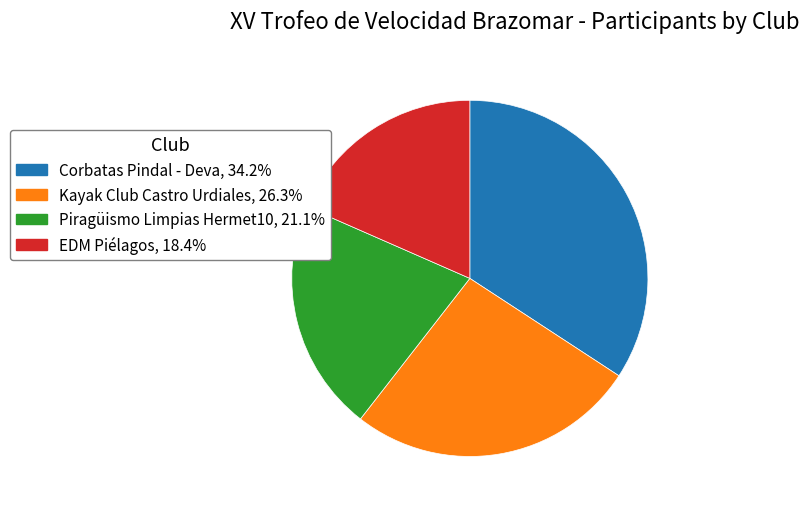

Approximately how many times larger is the value at Piragüismo Limpias Hermet10 compared to EDM Piélagos?

1.1